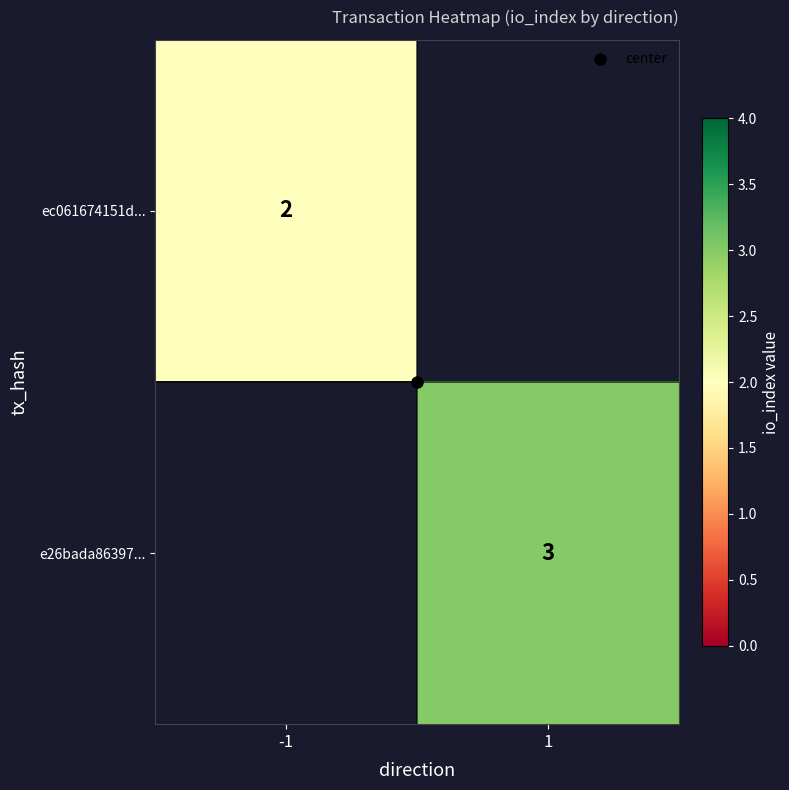

Is the value of e26bada86397... at -1 greater than the value of ec061674151d... at -1?

No